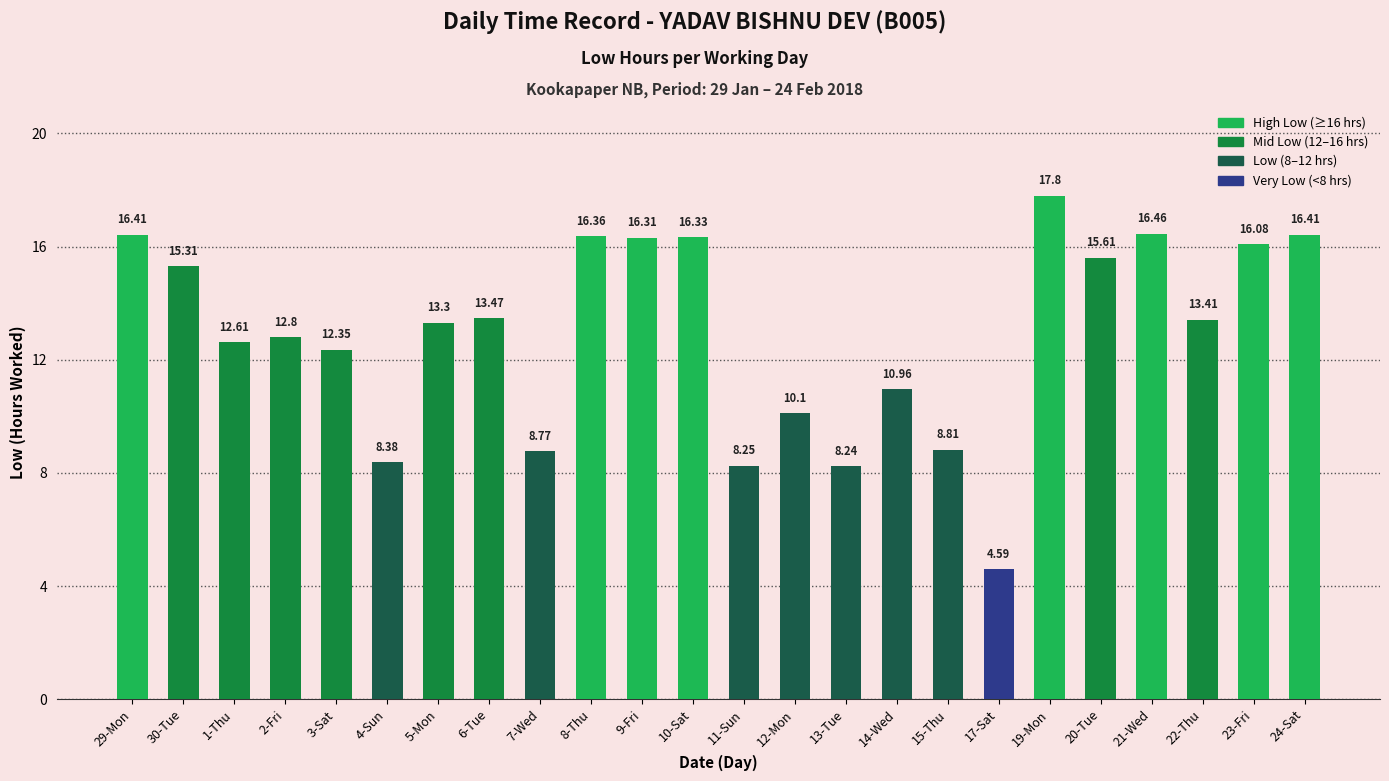

What is the sum of all values?

309.1